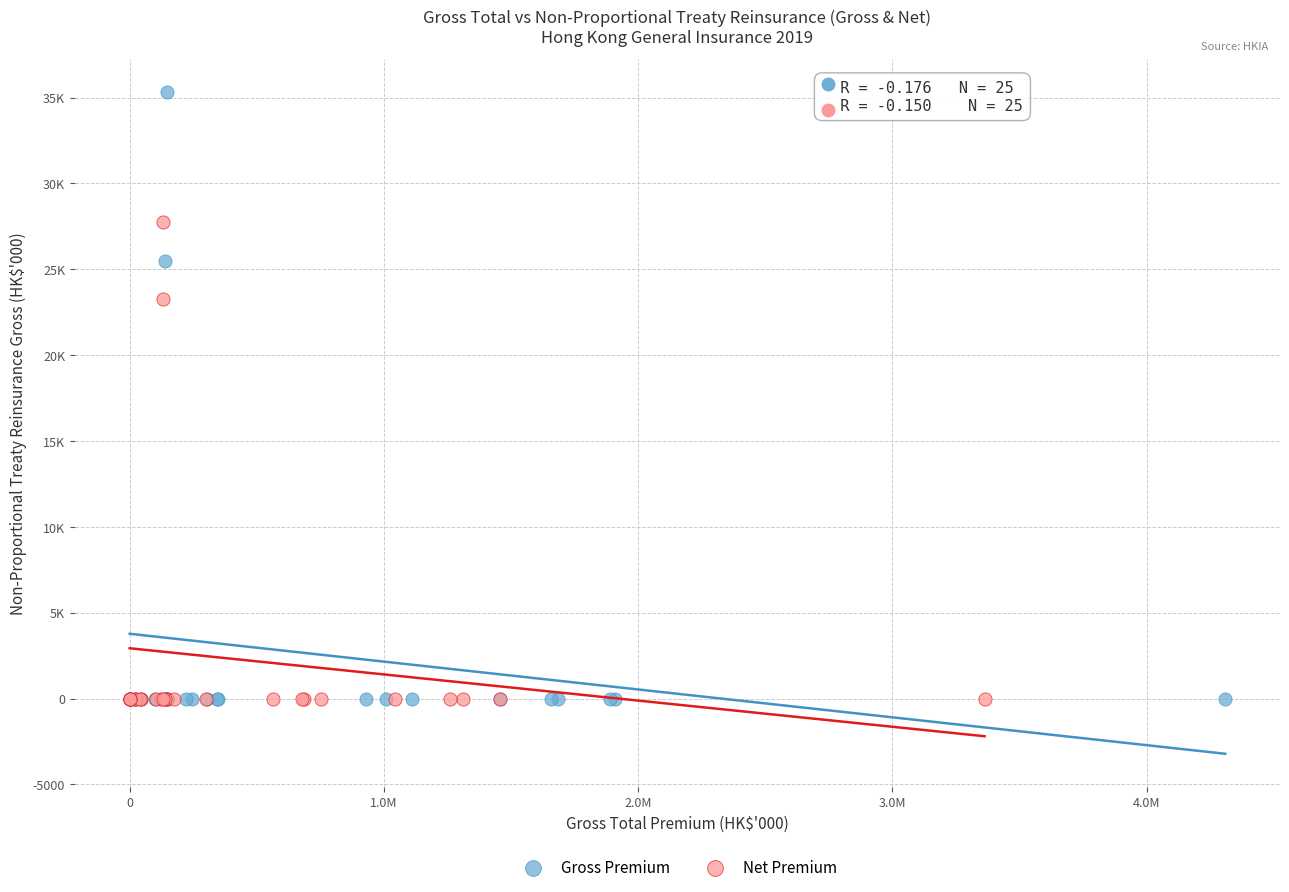

What are all the series names shown in the legend?

Gross Premium, Net Premium